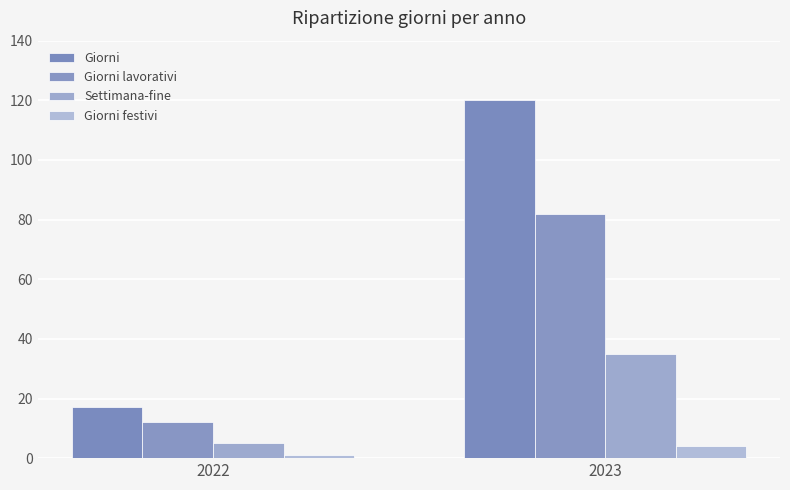

What is the value of the Giorni festivi bar at the 1st from the left?

1